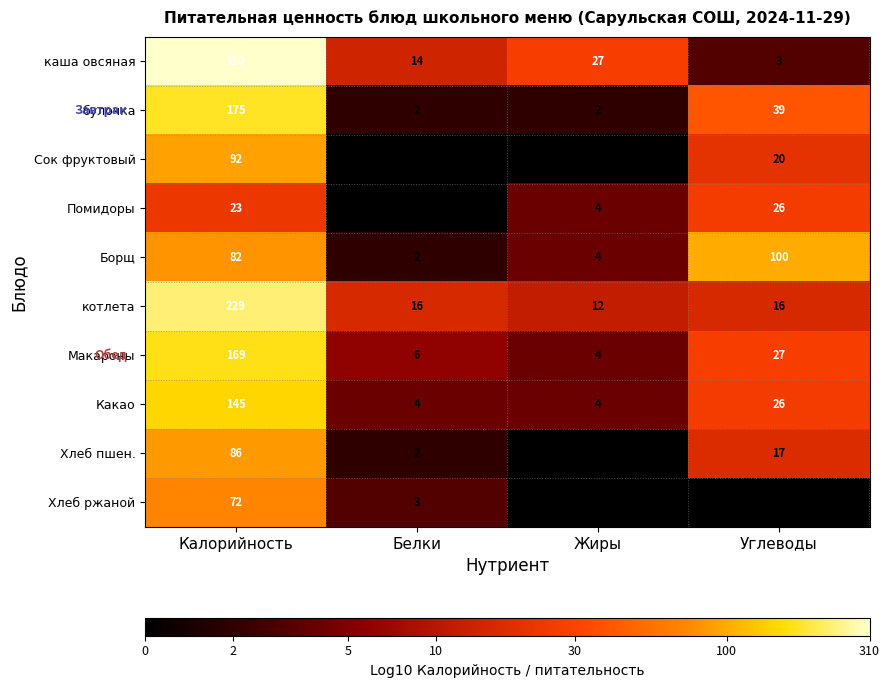

What is the sum of all Сок фруктовый values?

113